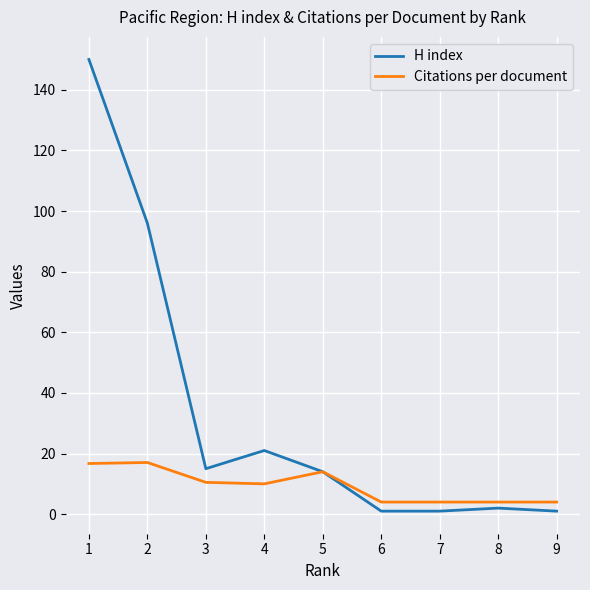

At which category is the sum across all series the highest?

1